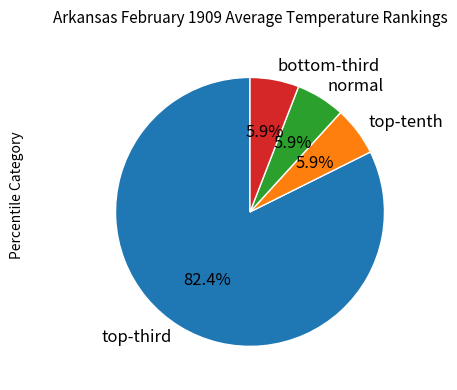

How many segments does this pie chart have?

4